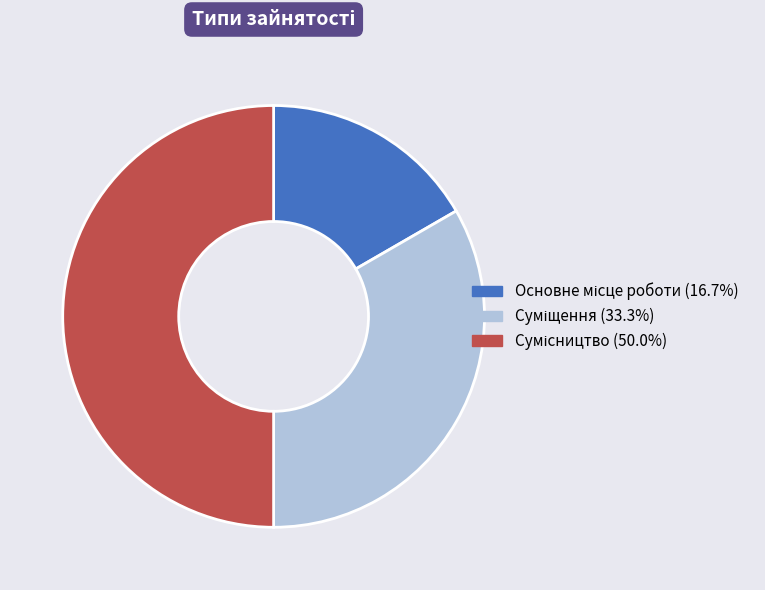

Count the number of slices in the pie.

3